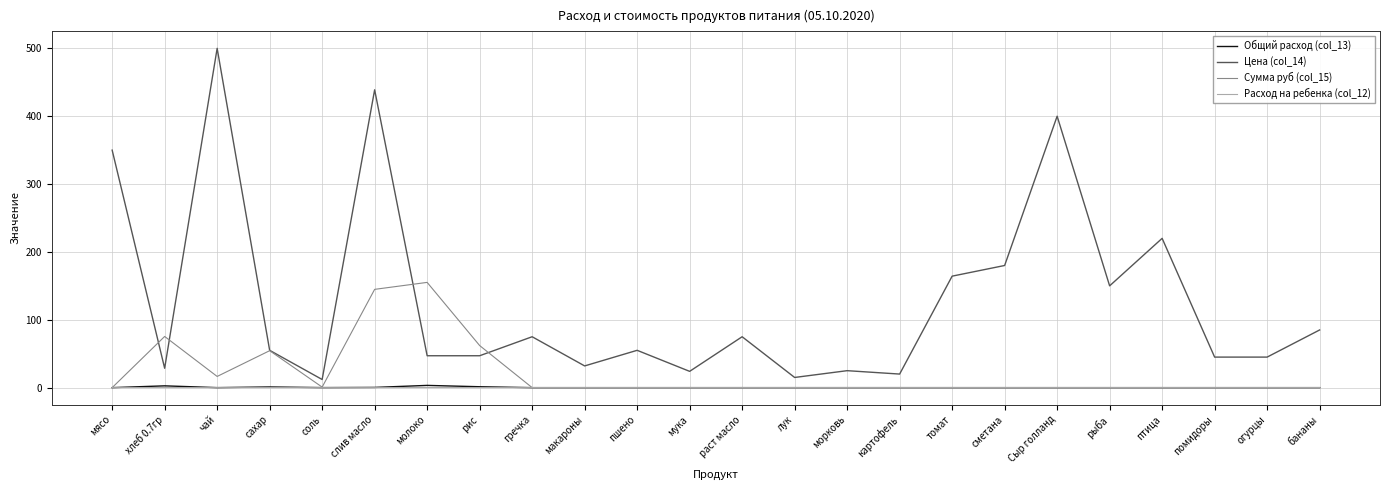

What is the difference between the highest and lowest values at птица?

220.0